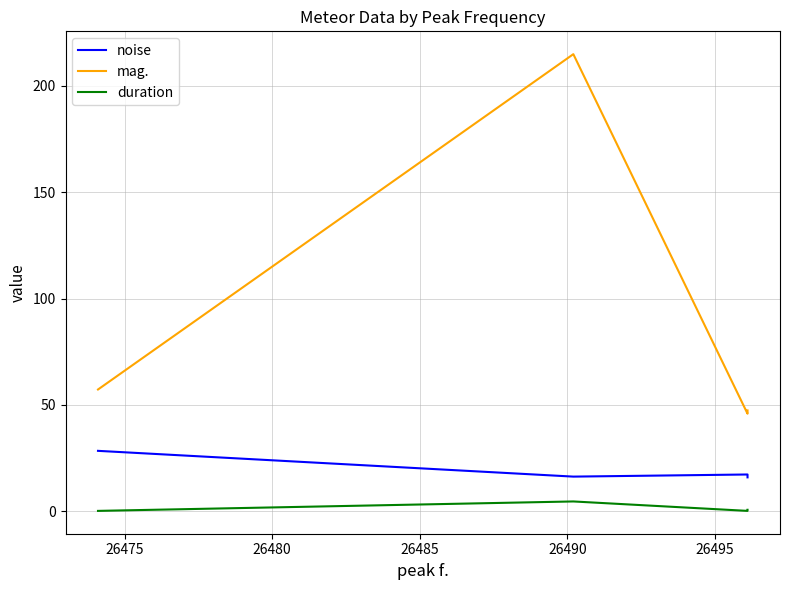

True or false: mag. and noise cross at least once.

False